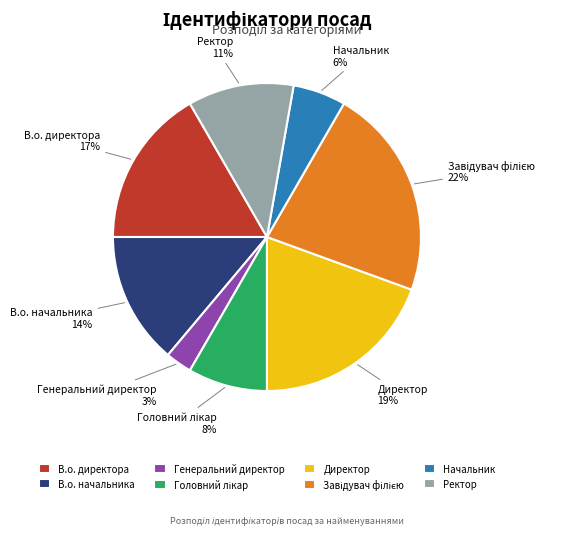

Between В.о. начальника and В.о. директора, which is larger?

В.о. директора